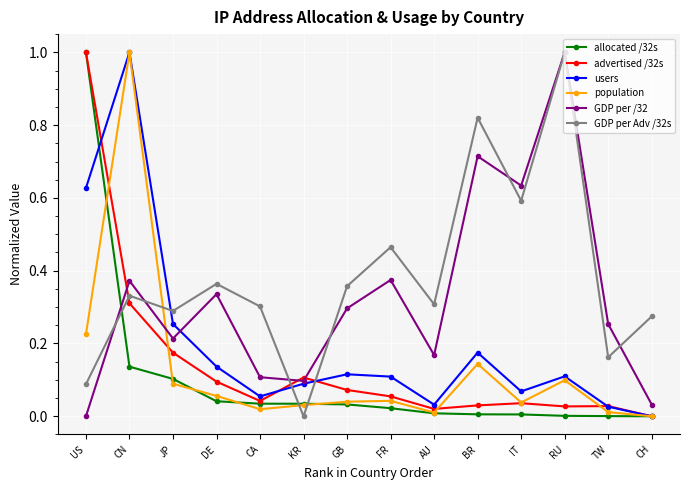

Does the chart have visible grid lines?

Yes